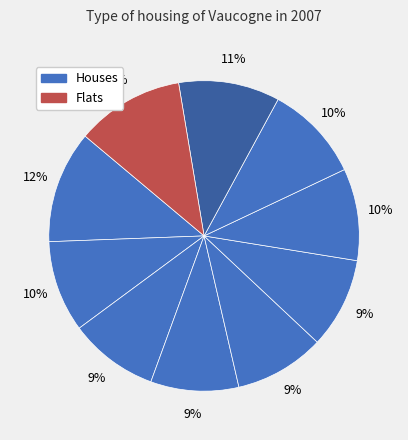

How many slices are in this pie chart?

10